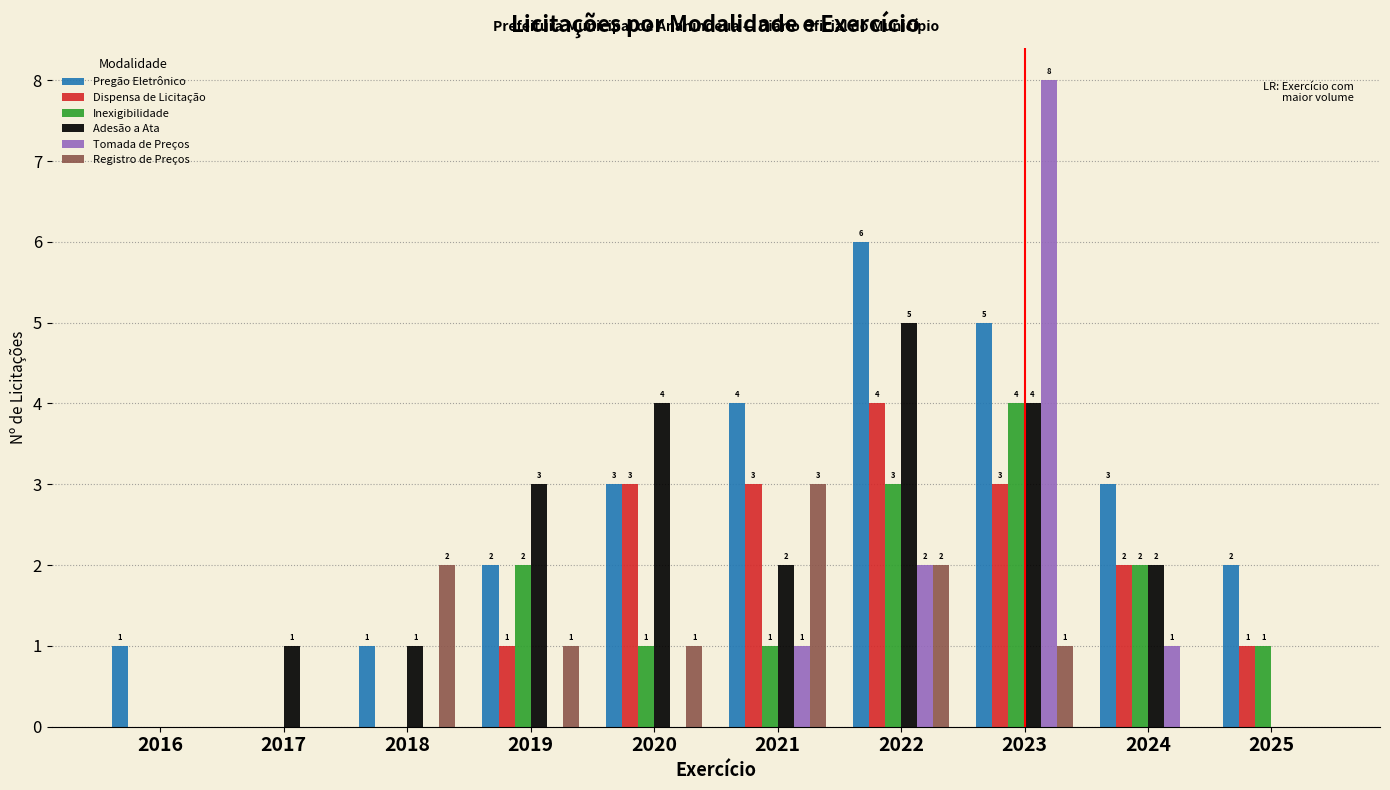

Reading left to right, what are all the values shown in this chart?

Pregão Eletrônico: 1	0	1	2	3	4	6	5	3	2
Dispensa de Licitação: 0	0	0	1	3	3	4	3	2	1
Inexigibilidade: 0	0	0	2	1	1	3	4	2	1
Adesão a Ata: 0	1	1	3	4	2	5	4	2	0
Tomada de Preços: 0	0	0	0	0	1	2	8	1	0
Registro de Preços: 0	0	2	1	1	3	2	1	0	0